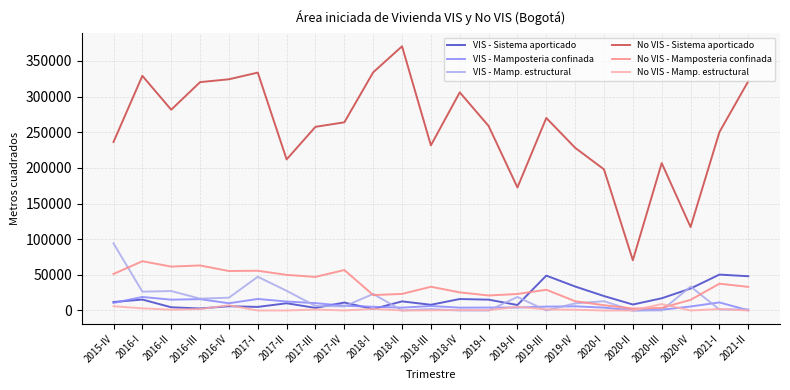

Which series has the largest total across all categories?

No VIS - Sistema aporticado